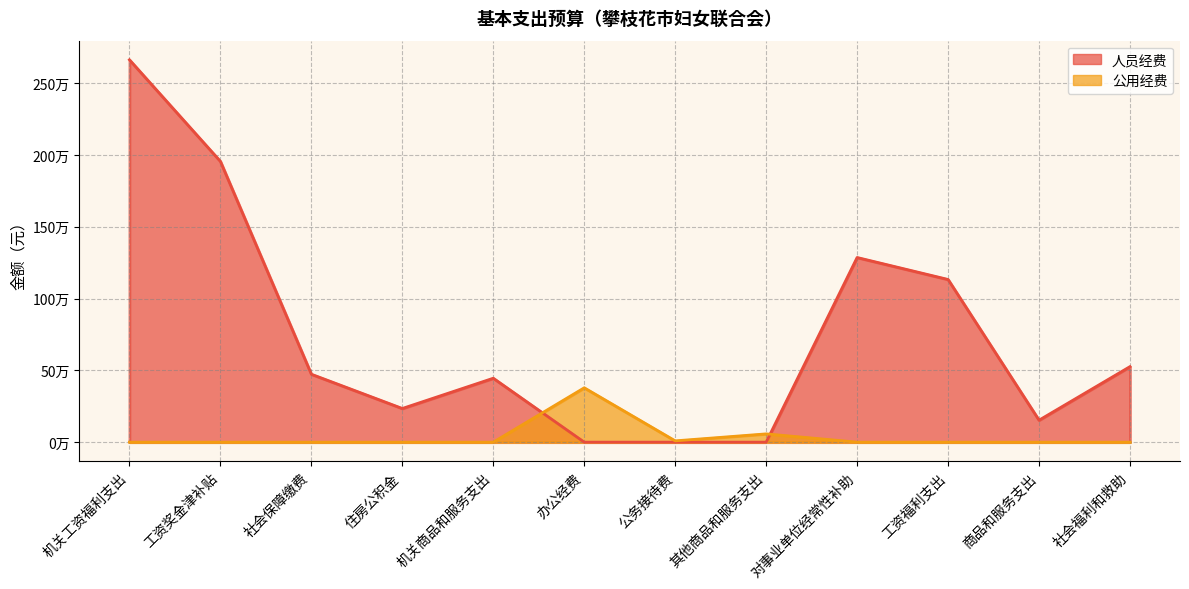

Rank the categories by 人员经费 value from highest to lowest.

机关工资福利支出, 工资奖金津补贴, 对事业单位经常性补助, 工资福利支出, 社会福利和救助, 社会保障缴费, 机关商品和服务支出, 住房公积金, 商品和服务支出, 办公经费, 公务接待费, 其他商品和服务支出